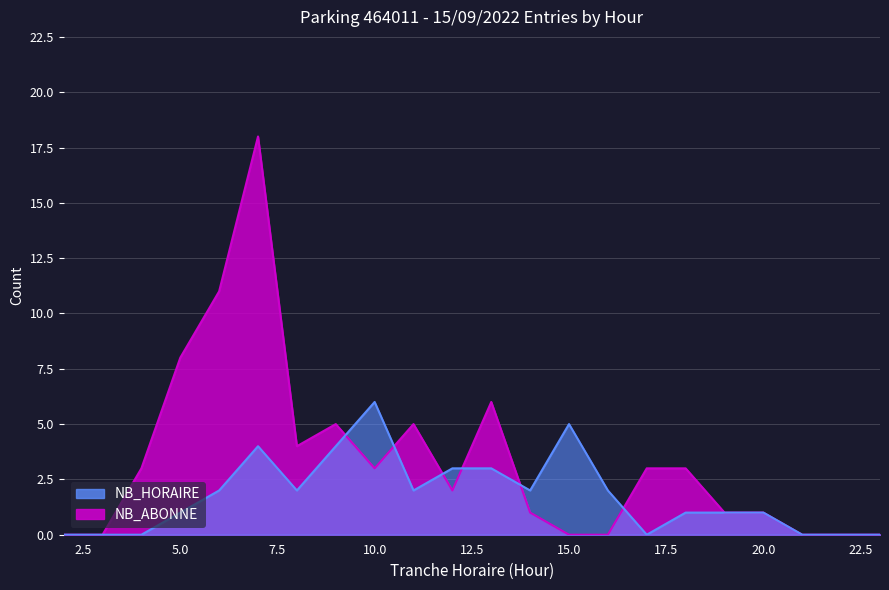

Reading right to left, what are all the values shown in this chart?

NB_HORAIRE_ENTREES: 0	0	0	1	1	1	0	2	5	2	3	3	2	6	4	2	4	2	1	0	0	0
NB_ABONNE_ENTREES: 0	0	0	1	1	3	3	0	0	1	6	2	5	3	5	4	18	11	8	3	0	0